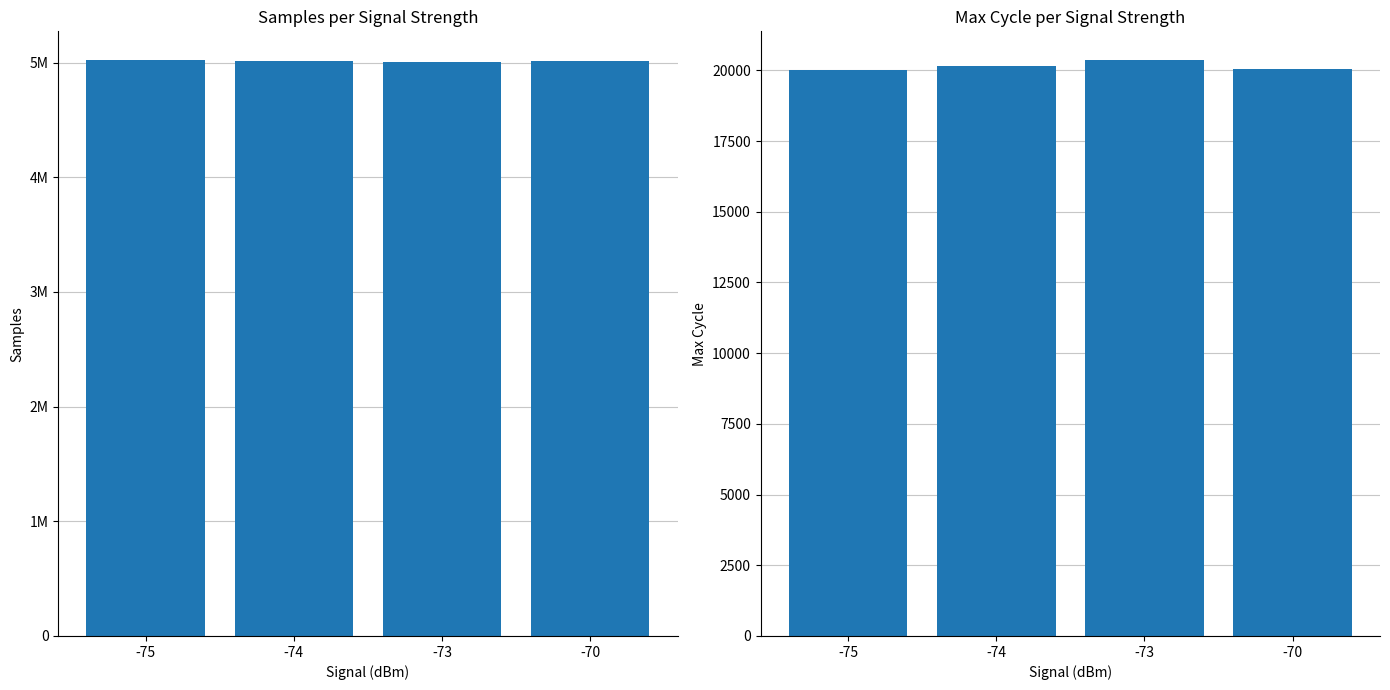

What is the difference between the Max_cycle values at -70 and -74?

106